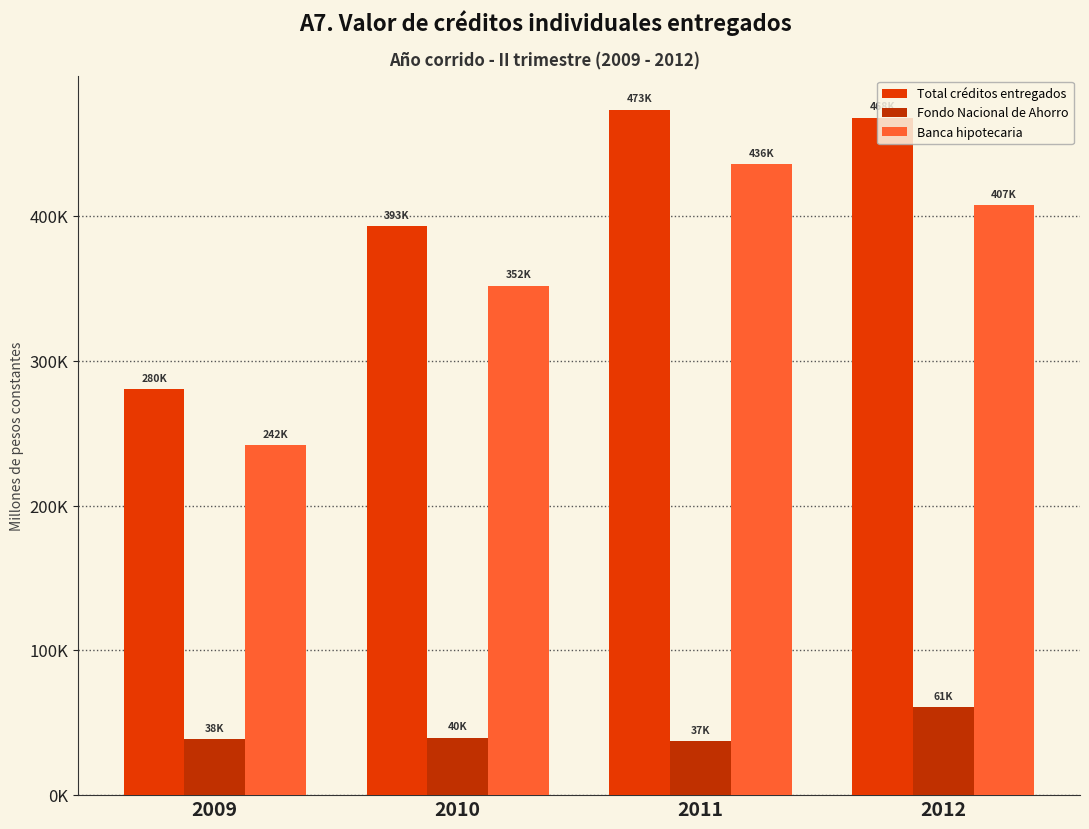

What are all the series names shown in the legend?

Total créditos entregados, Fondo Nacional de Ahorro, Banca hipotecaria